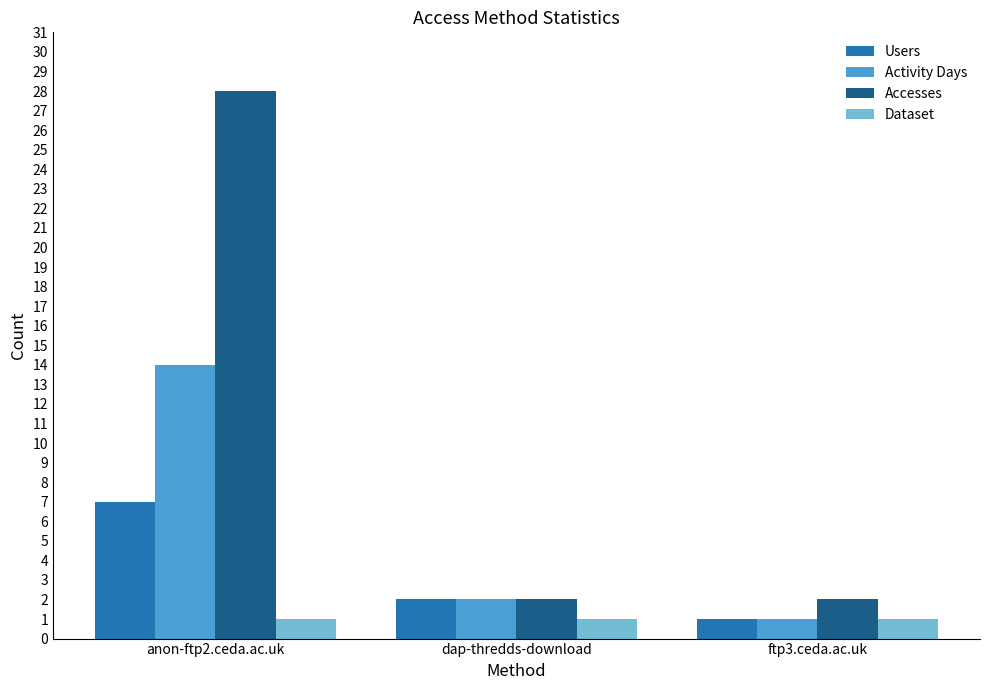

At how many categories does at least one series exceed 27?

1